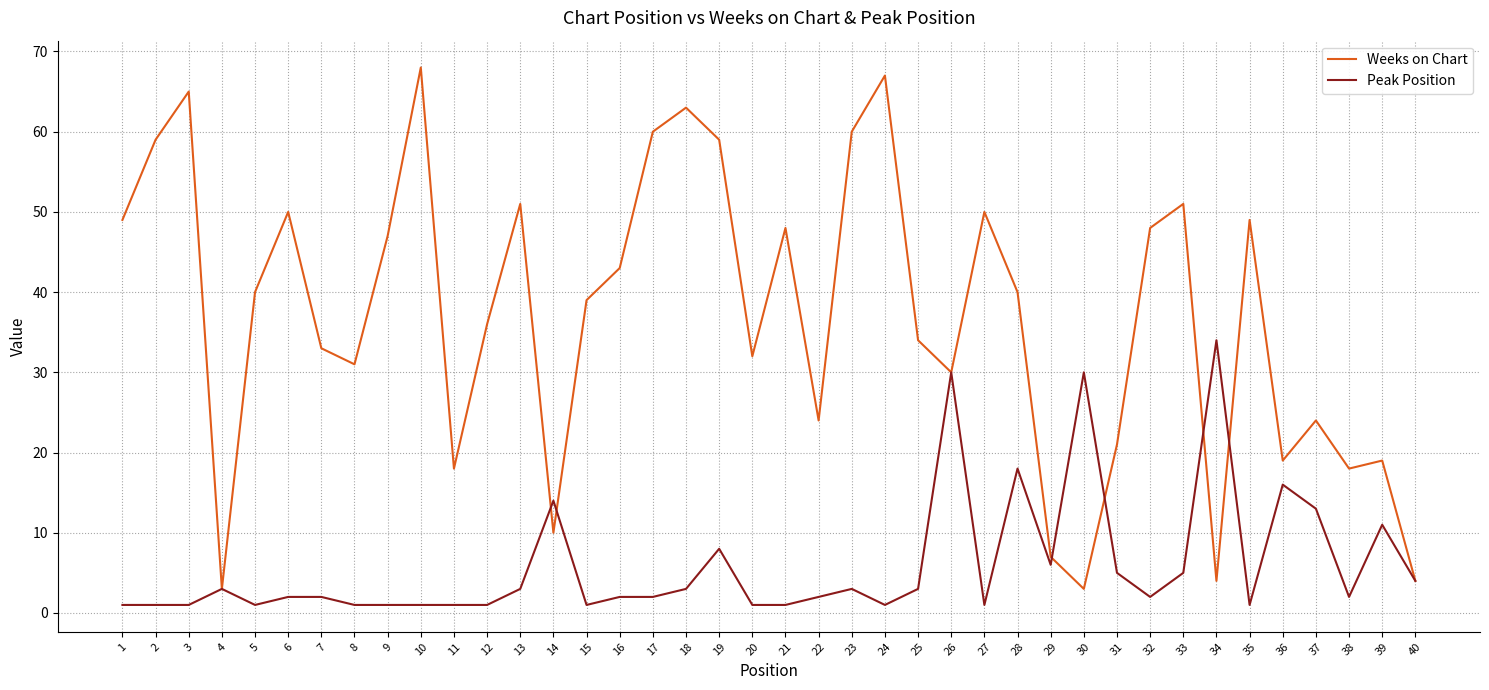

Rank the series by their average value, from highest to lowest.

Weeks on Chart, Peak Position